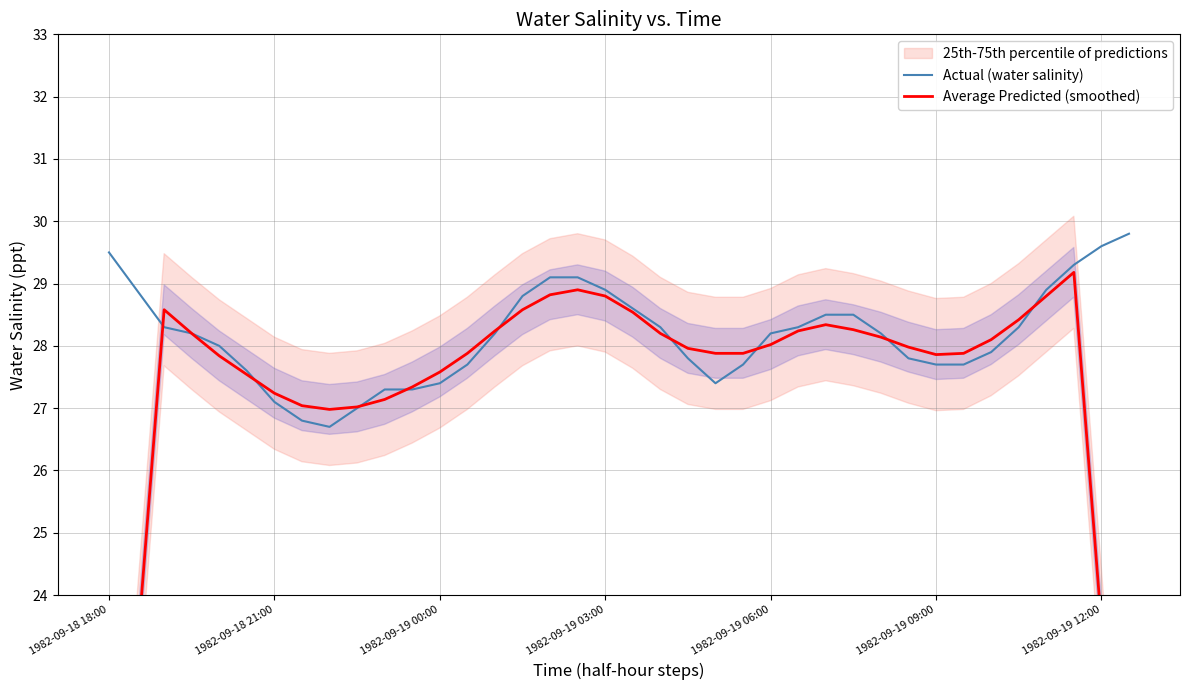

The Actual (water salinity) series shows 41.9 at 1982-09-19 09:00. True or false?

False